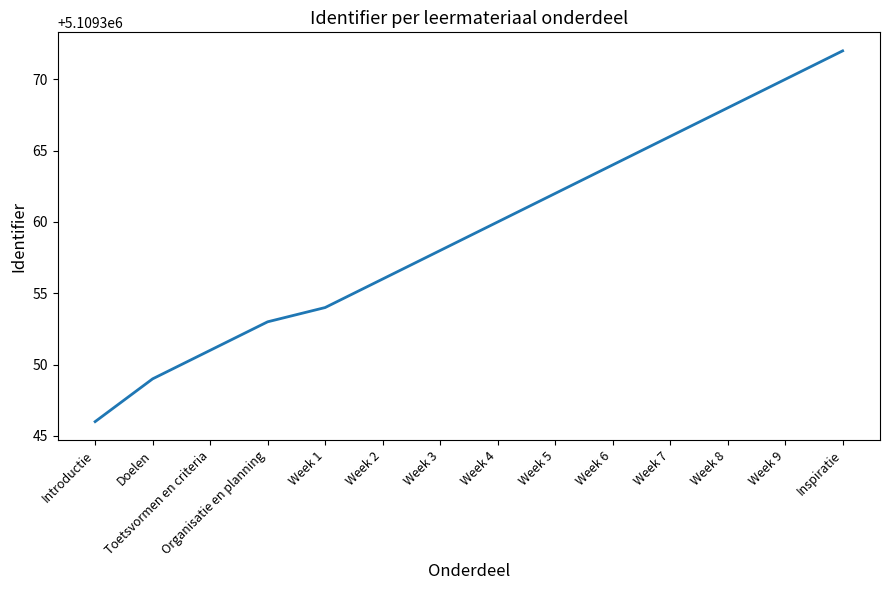

What is the approximate value at Week 1?

5109354